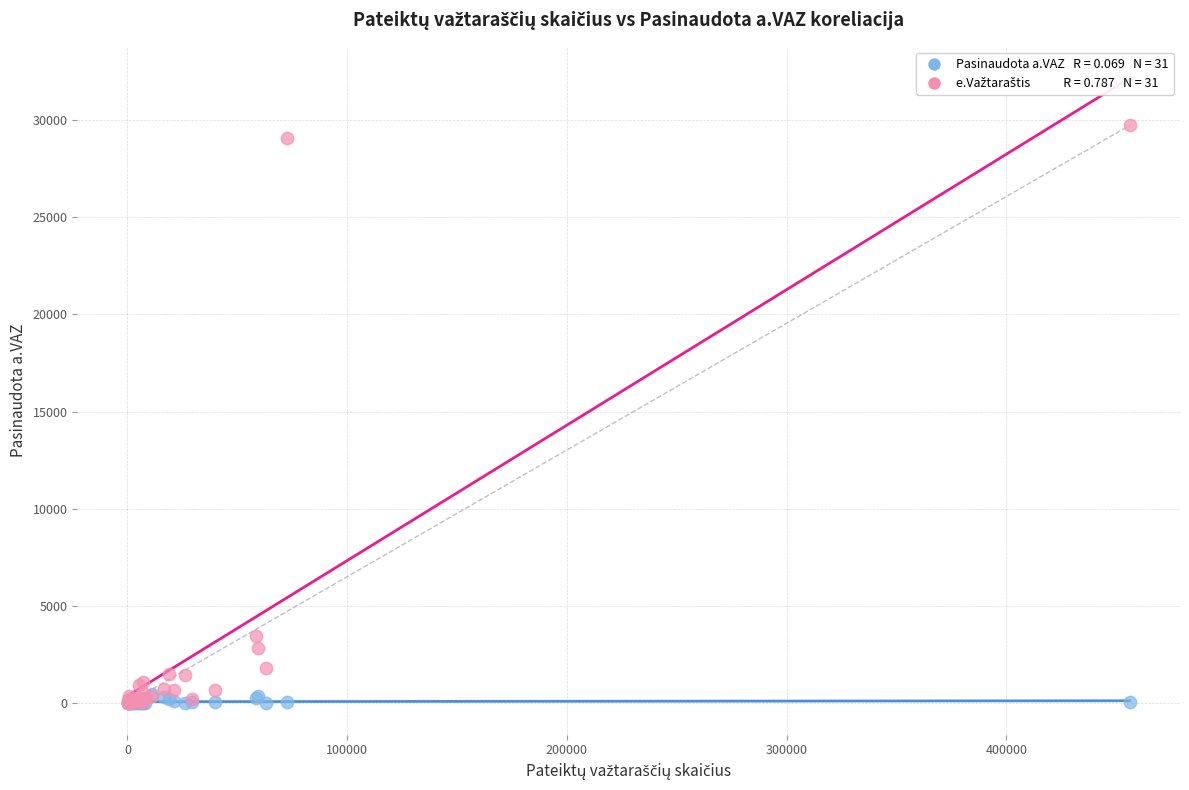

Across all series, what Y value is closest to 14855?

3480